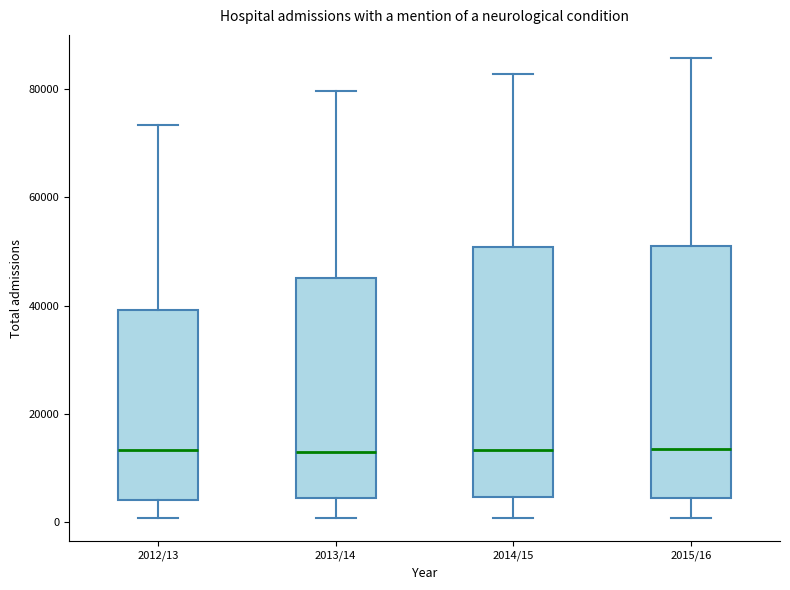

Reading left to right, read every box against the y-axis: the position of its median line, the range the box covers, and the ends of its whiskers. The values are not printed on the chart, so give them approximately, as read against the axis.

2012/13: median 14000, box 4000 to 40000, whiskers 0 to 74000
2013/14: median 12000, box 4000 to 46000, whiskers 0 to 80000
2014/15: median 14000, box 4000 to 50000, whiskers 0 to 82000
2015/16: median 14000, box 4000 to 52000, whiskers 0 to 86000